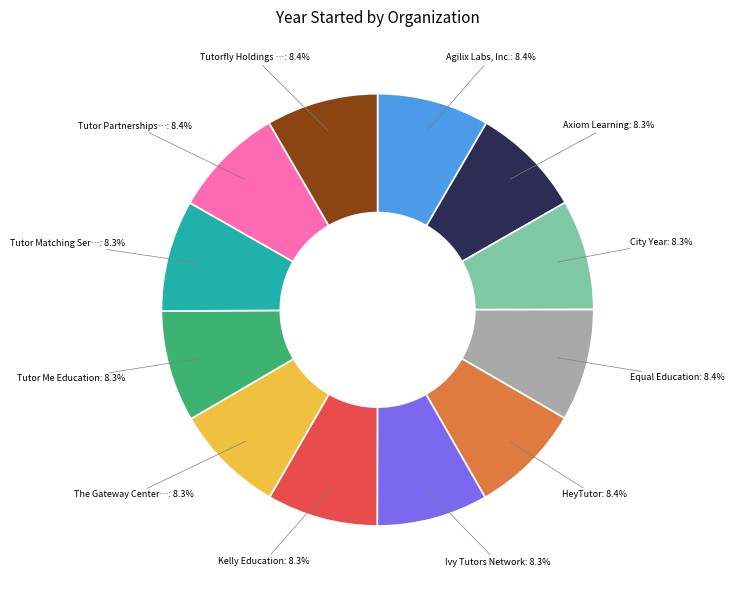

Is there a majority slice in this chart?

No